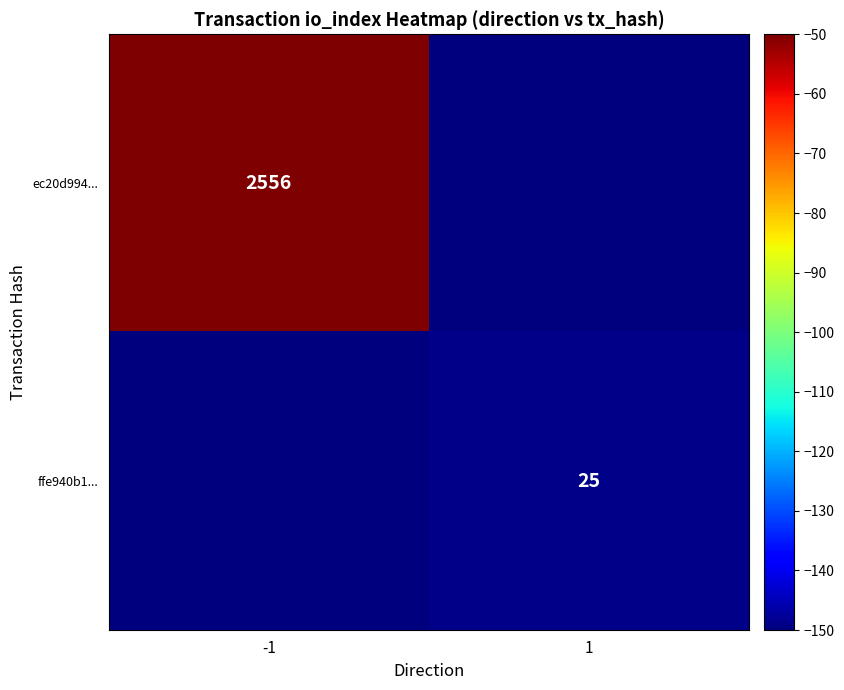

The value of ffe940b1... at 1 is 25. True or false?

True